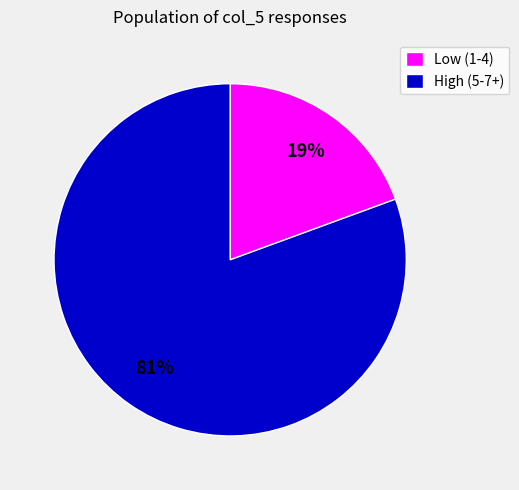

Does any single category account for the majority?

Yes